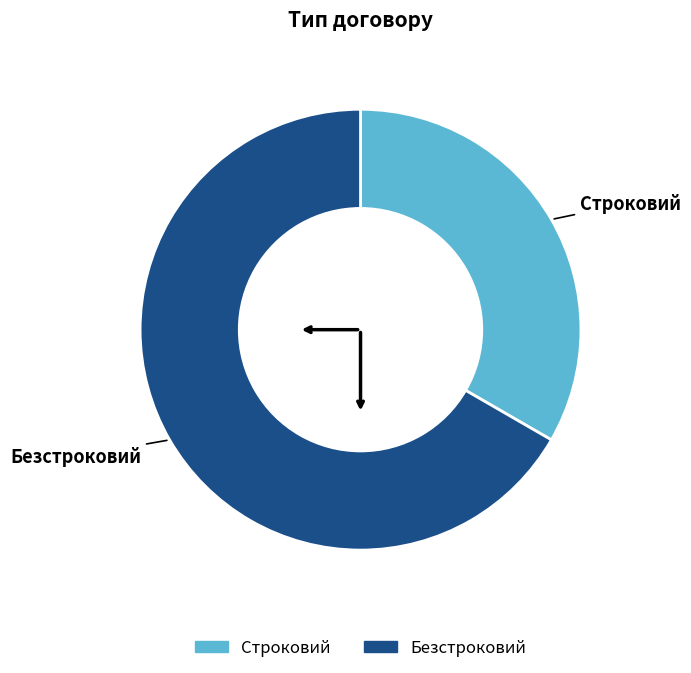

What is the ratio of the value at Безстроковий to the value at Строковий?

2.0